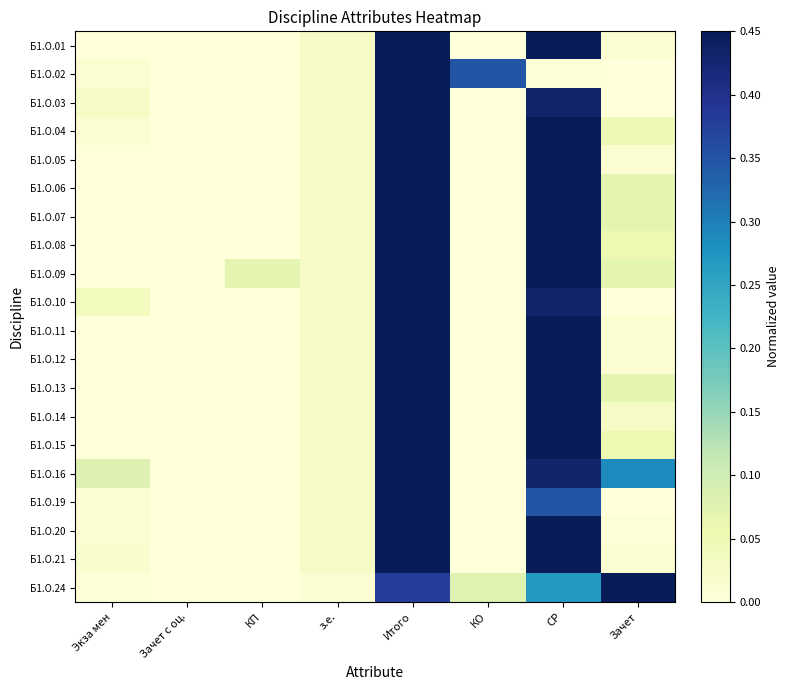

Reading right to left, extract all data points from this chart.

Б1.О.01: Зачет=0.0	СР=0.6	КО=0.0	Итого=1.0	з.е.=0.0	КП=0.0	Зачет с оц.=0.0	Экза мен=0.0
Б1.О.02: Зачет=0.0	СР=0.0	КО=0.3	Итого=1.0	з.е.=0.0	КП=0.0	Зачет с оц.=0.0	Экза мен=0.0
Б1.О.03: Зачет=0.0	СР=0.4	КО=0.0	Итого=1.0	з.е.=0.0	КП=0.0	Зачет с оц.=0.0	Экза мен=0.0
Б1.О.04: Зачет=0.0	СР=0.5	КО=0.0	Итого=1.0	з.е.=0.0	КП=0.0	Зачет с оц.=0.0	Экза мен=0.0
Б1.О.05: Зачет=0.0	СР=0.6	КО=0.0	Итого=1.0	з.е.=0.0	КП=0.0	Зачет с оц.=0.0	Экза мен=0.0
Б1.О.06: Зачет=0.1	СР=0.6	КО=0.0	Итого=1.0	з.е.=0.0	КП=0.0	Зачет с оц.=0.0	Экза мен=0.0
Б1.О.07: Зачет=0.1	СР=0.6	КО=0.0	Итого=1.0	з.е.=0.0	КП=0.0	Зачет с оц.=0.0	Экза мен=0.0
Б1.О.08: Зачет=0.1	СР=0.6	КО=0.0	Итого=1.0	з.е.=0.0	КП=0.0	Зачет с оц.=0.0	Экза мен=0.0
Б1.О.09: Зачет=0.1	СР=0.5	КО=0.0	Итого=1.0	з.е.=0.0	КП=0.1	Зачет с оц.=0.0	Экза мен=0.0
Б1.О.10: Зачет=0.0	СР=0.4	КО=0.0	Итого=1.0	з.е.=0.0	КП=0.0	Зачет с оц.=0.0	Экза мен=0.0
Б1.О.11: Зачет=0.0	СР=0.6	КО=0.0	Итого=1.0	з.е.=0.0	КП=0.0	Зачет с оц.=0.0	Экза мен=0.0
Б1.О.12: Зачет=0.0	СР=0.6	КО=0.0	Итого=1.0	з.е.=0.0	КП=0.0	Зачет с оц.=0.0	Экза мен=0.0
Б1.О.13: Зачет=0.1	СР=0.6	КО=0.0	Итого=1.0	з.е.=0.0	КП=0.0	Зачет с оц.=0.0	Экза мен=0.0
Б1.О.14: Зачет=0.0	СР=0.6	КО=0.0	Итого=1.0	з.е.=0.0	КП=0.0	Зачет с оц.=0.0	Экза мен=0.0
Б1.О.15: Зачет=0.1	СР=0.6	КО=0.0	Итого=1.0	з.е.=0.0	КП=0.0	Зачет с оц.=0.0	Экза мен=0.0
Б1.О.16: Зачет=0.3	СР=0.4	КО=0.0	Итого=1.0	з.е.=0.0	КП=0.0	Зачет с оц.=0.0	Экза мен=0.1
Б1.О.19: Зачет=0.0	СР=0.3	КО=0.0	Итого=1.0	з.е.=0.0	КП=0.0	Зачет с оц.=0.0	Экза мен=0.0
Б1.О.20: Зачет=0.0	СР=0.5	КО=0.0	Итого=1.0	з.е.=0.0	КП=0.0	Зачет с оц.=0.0	Экза мен=0.0
Б1.О.21: Зачет=0.0	СР=0.5	КО=0.0	Итого=1.0	з.е.=0.0	КП=0.0	Зачет с оц.=0.0	Экза мен=0.0
Б1.О.24: Зачет=1.0	СР=0.3	КО=0.1	Итого=0.4	з.е.=0.0	КП=0.0	Зачет с оц.=0.0	Экза мен=0.0